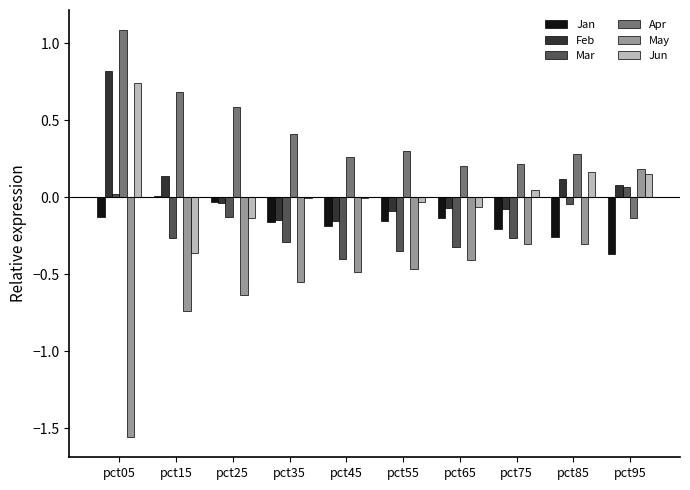

What is the greatest value displayed?

1.1